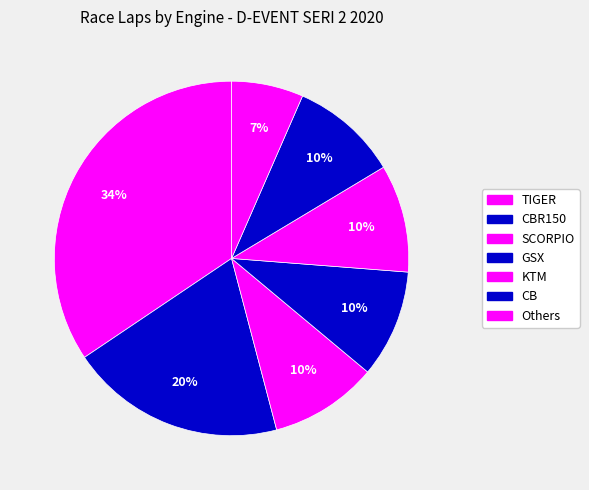

Is there any slice that represents more than half of the pie?

No